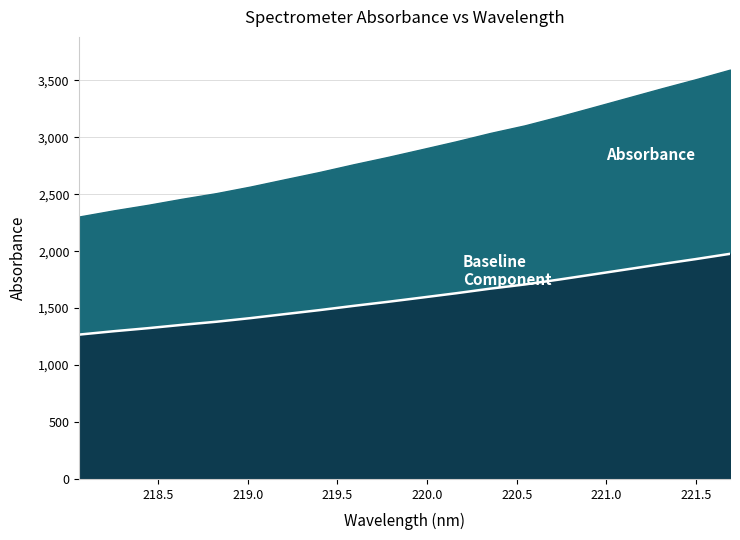

What is the label of the 18th point from the left?

221.3083